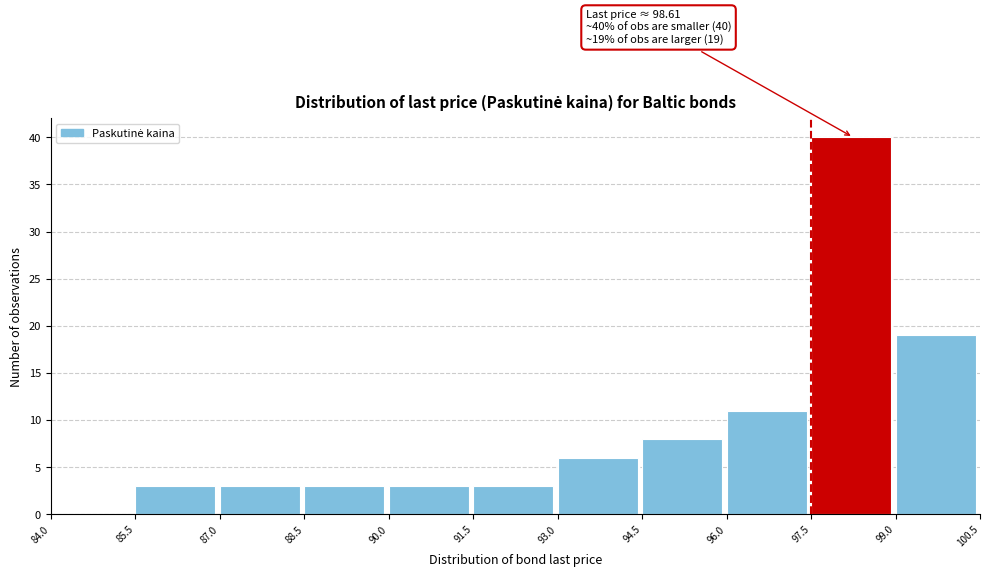

Over which range of the x-axis is the bar tallest?

97.5 to 99.0